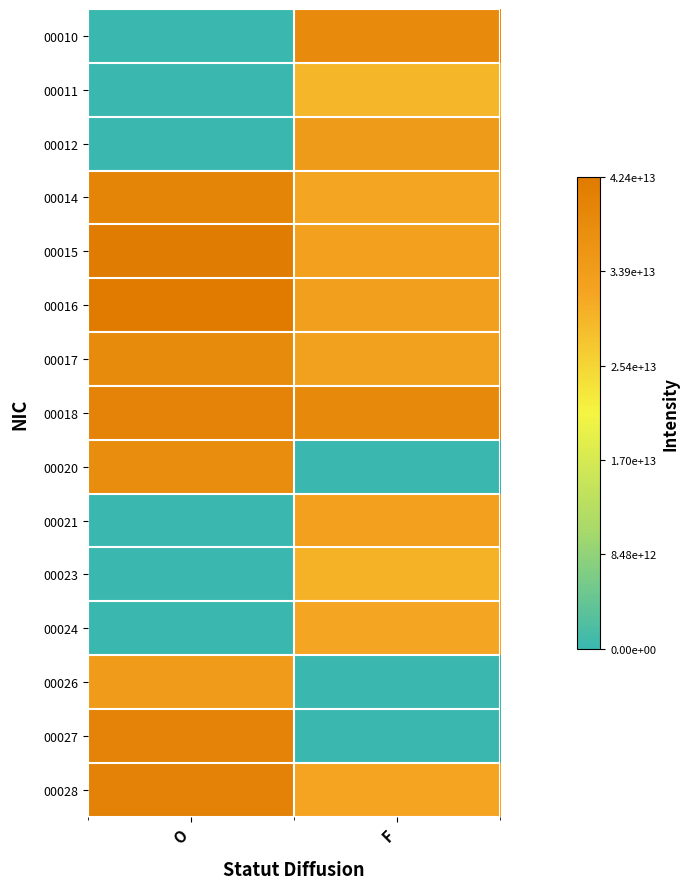

At O, list the series in order from smallest to largest.

00010, 00011, 00012, 00021, 00023, 00024, 00026, 00020, 00017, 00014, 00018, 00027, 00028, 00015, 00016